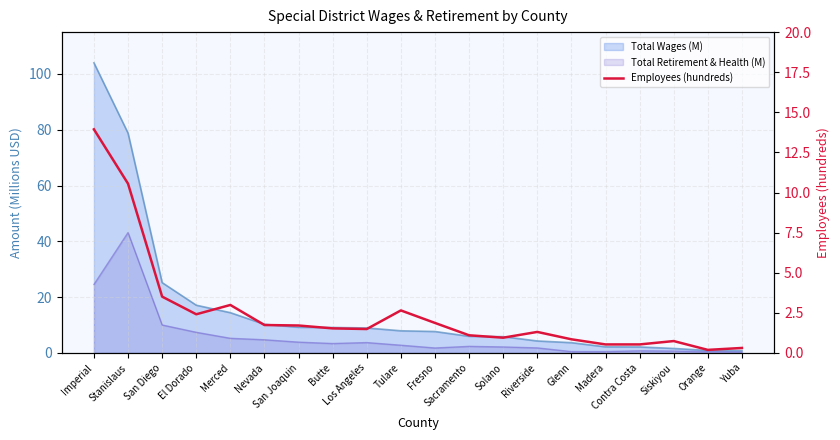

What is the label of the 14th point from the left?

Riverside